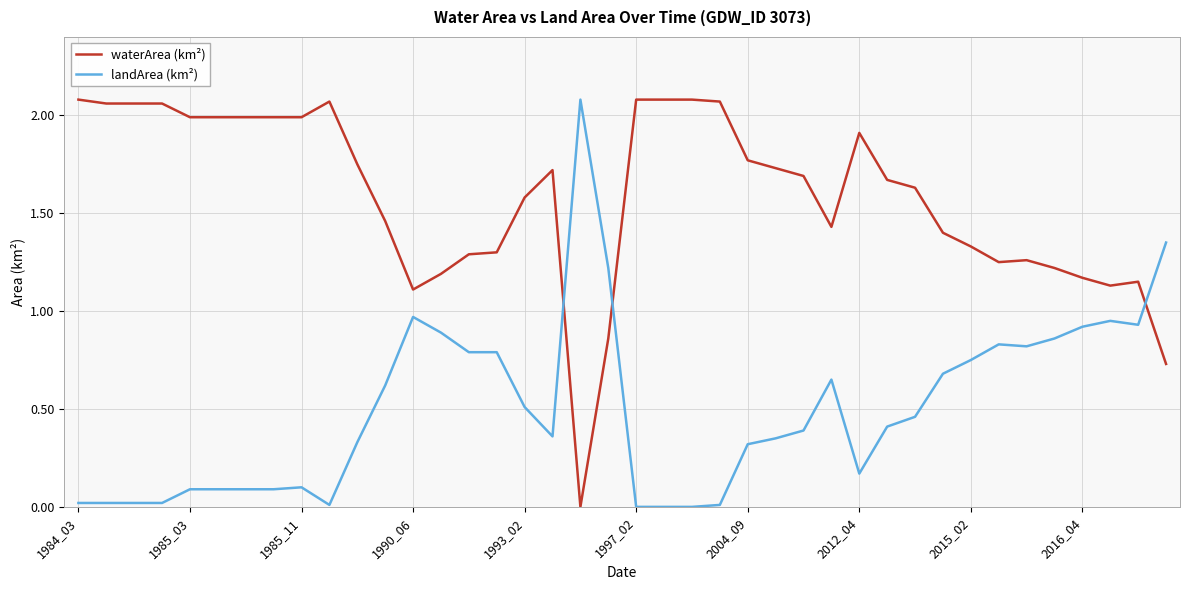

List the series in order of their overall mean, lowest first.

landArea (km²), waterArea (km²)